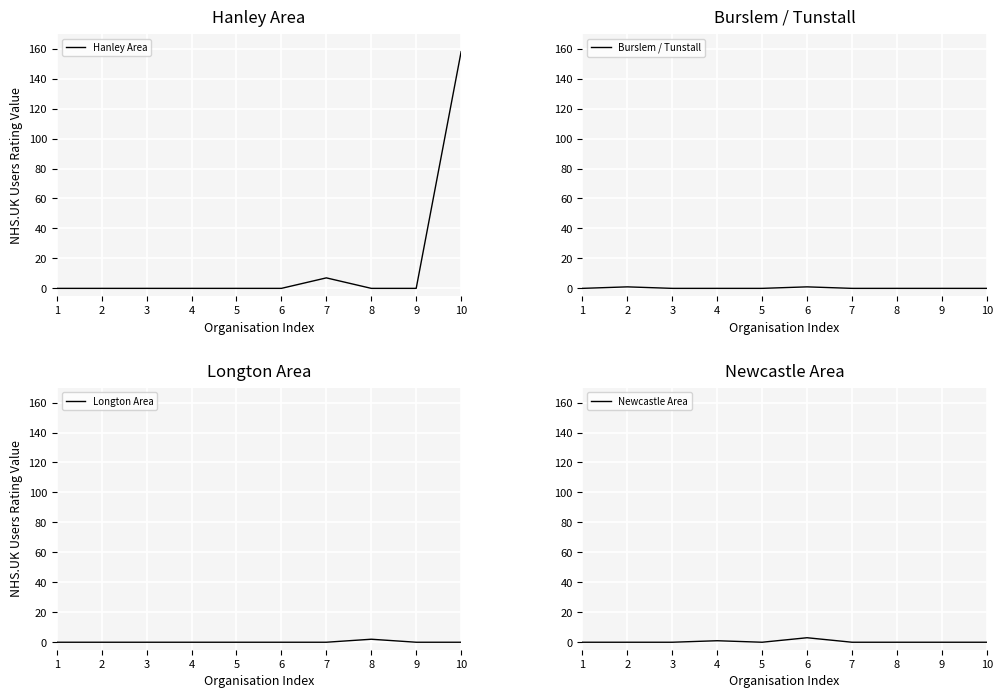

The Longton Area series shows 1 at 6. True or false?

False